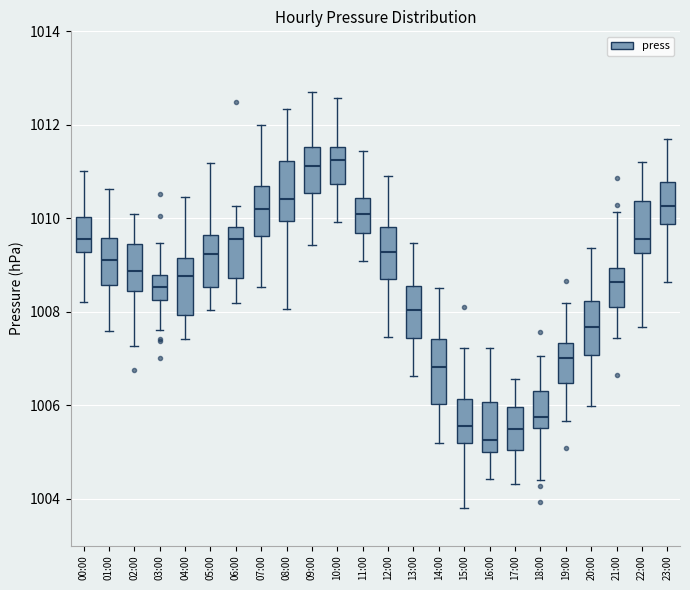

Where does the lower whisker of the box for 16:00 end on the y-axis? The values are not printed on the chart, so give them approximately, as read against the axis.

1004.4